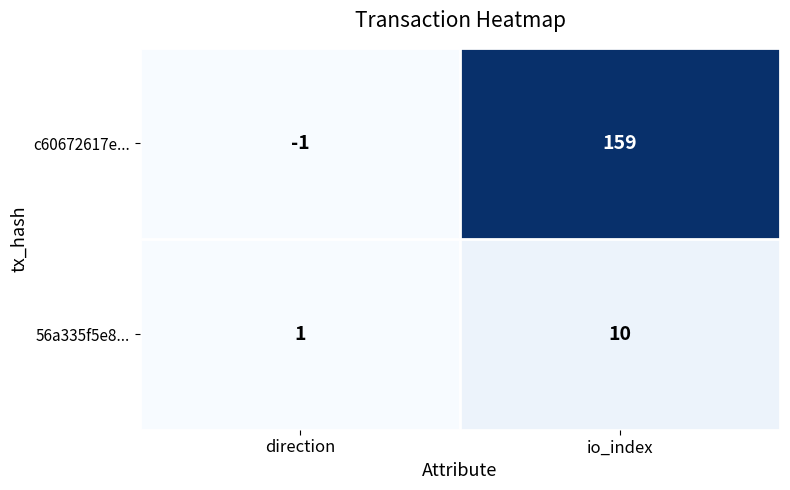

Which series changed the most between direction and io_index?

c60672617e...